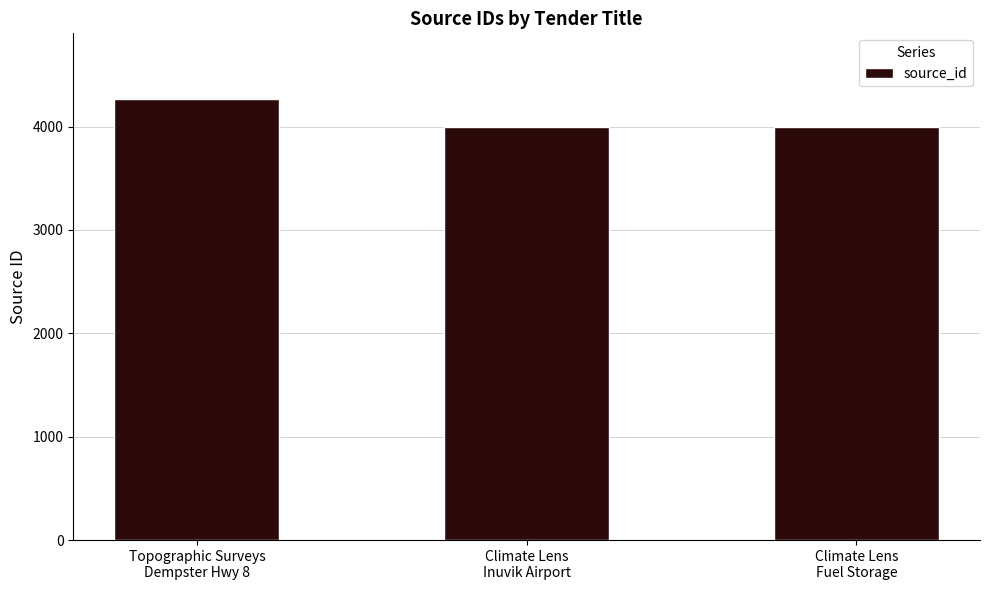

What is the difference between the values at Topographic Surveys
Dempster Hwy 8 and Climate Lens
Inuvik Airport?

268